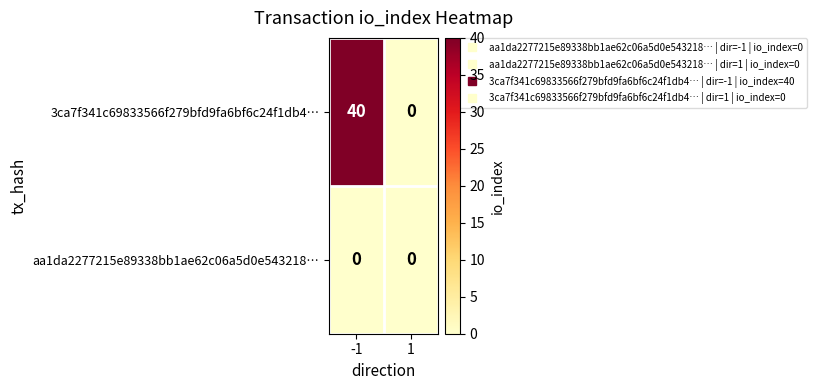

At which category is the sum across all series the highest?

-1